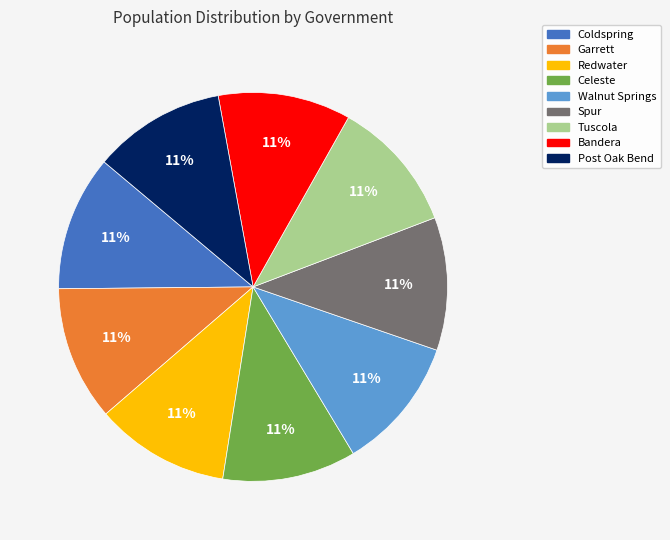

How many segments does this pie chart have?

9